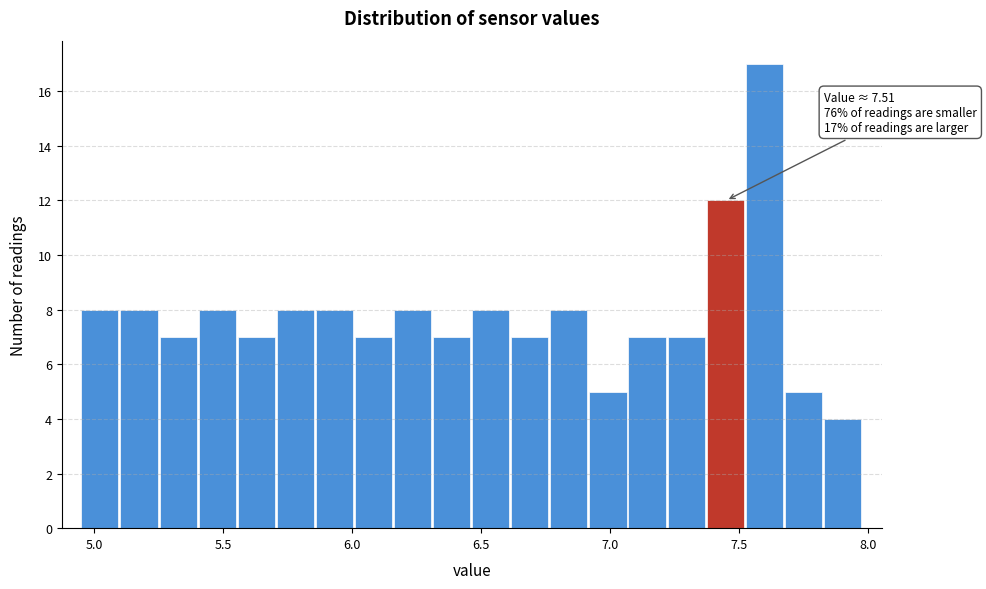

Around what value on the x-axis is the tallest bar? Give the approximate position of its centre, as read against the axis.

7.60